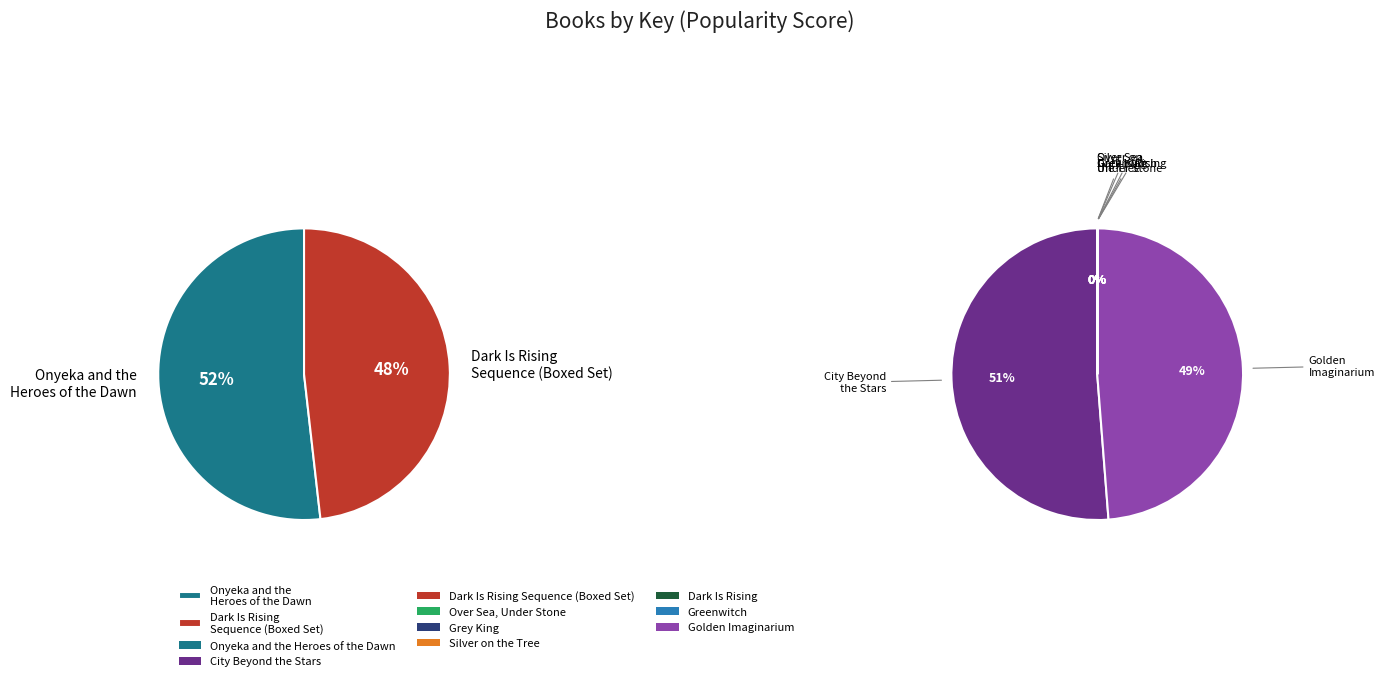

Rank the categories by value from lowest to highest.

Over Sea, Under Stone, Silver on the Tree, Dark Is Rising, Grey King, Greenwitch, Golden Imaginarium, City Beyond the Stars, Dark Is Rising Sequence (Boxed Set), Onyeka and the Heroes of the Dawn